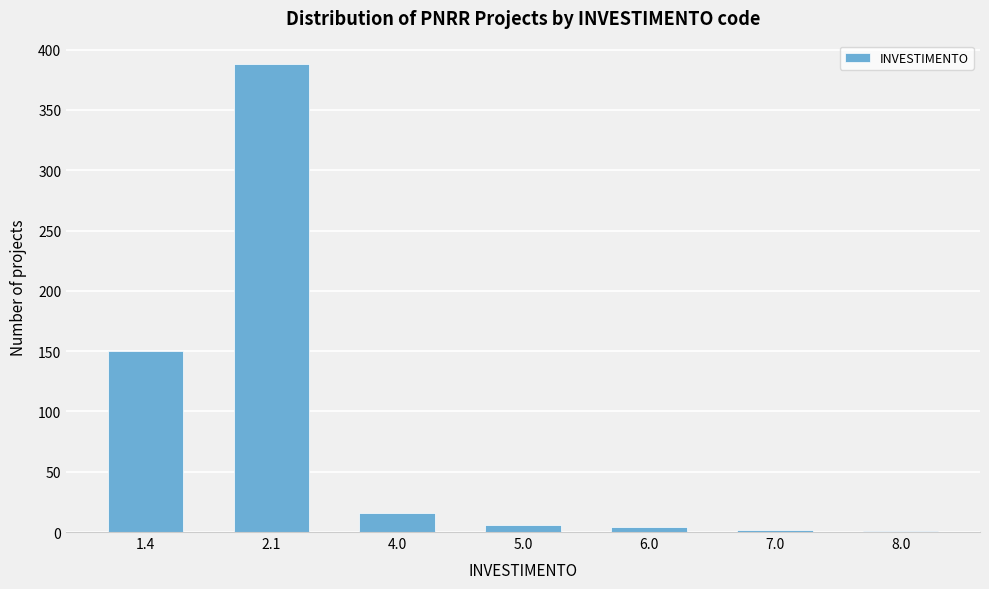

What is the maximum value shown in the chart?

388